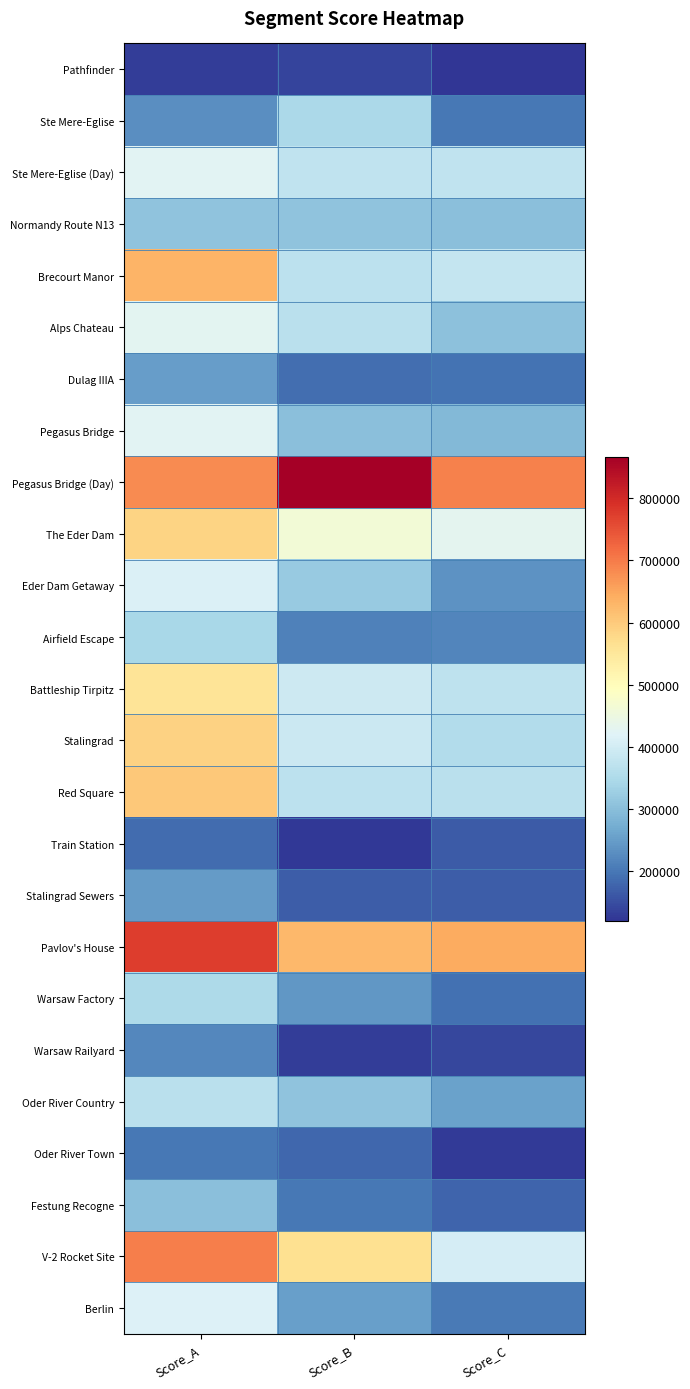

Reading left to right, extract all data points from this chart.

Pathfinder: Score_A=131812	Score_B=140181	Score_C=120555
Ste Mere-Eglise: Score_A=230694	Score_B=347519	Score_C=199583
Ste Mere-Eglise (Day): Score_A=424784	Score_B=377022	Score_C=375627
Normandy Route N13: Score_A=307832	Score_B=307692	Score_C=303504
Brecourt Manor: Score_A=631509	Score_B=369754	Score_C=380082
Alps Chateau: Score_A=427711	Score_B=368052	Score_C=305816
Dulag IIIA: Score_A=250628	Score_B=189612	Score_C=196320
Pegasus Bridge: Score_A=424224	Score_B=301956	Score_C=289814
Pegasus Bridge (Day): Score_A=681647	Score_B=866826	Score_C=693366
The Eder Dam: Score_A=584648	Score_B=463769	Score_C=431630
Eder Dam Getaway: Score_A=414476	Score_B=320973	Score_C=235115
Airfield Escape: Score_A=344178	Score_B=213347	Score_C=216767
Battleship Tirpitz: Score_A=555129	Score_B=393803	Score_C=372645
Stalingrad: Score_A=588274	Score_B=390395	Score_C=355676
Red Square: Score_A=604100	Score_B=370597	Score_C=367521
Train Station: Score_A=184789	Score_B=123769	Score_C=165531
Stalingrad Sewers: Score_A=247640	Score_B=167235	Score_C=169476
Pavlov's House: Score_A=775048	Score_B=627602	Score_C=645066
Warsaw Factory: Score_A=349842	Score_B=242568	Score_C=192535
Warsaw Railyard: Score_A=220881	Score_B=130536	Score_C=142162
Oder River Country: Score_A=366454	Score_B=307128	Score_C=255467
Oder River Town: Score_A=200598	Score_B=180702	Score_C=128985
Festung Recogne: Score_A=302877	Score_B=200382	Score_C=178002
V-2 Rocket Site: Score_A=696089	Score_B=564522	Score_C=405209
Berlin: Score_A=417568	Score_B=254012	Score_C=204895